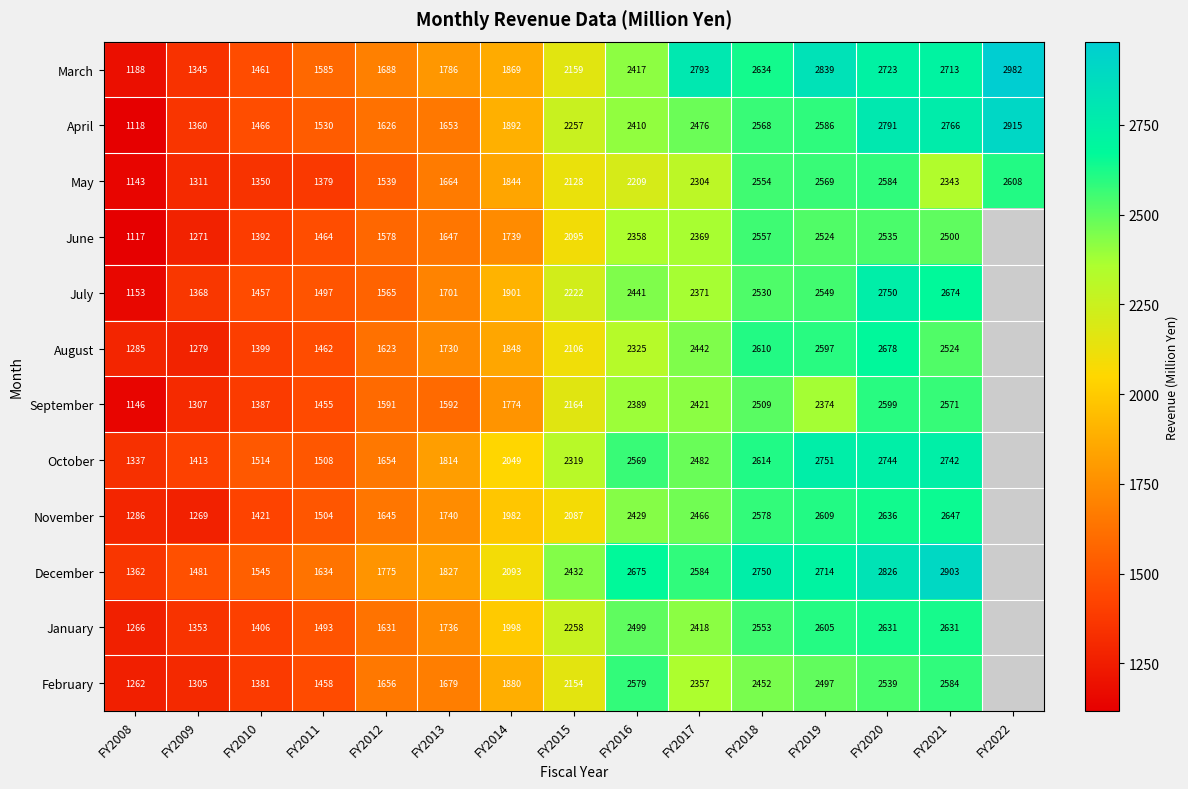

At which label does March reach its minimum?

FY2008